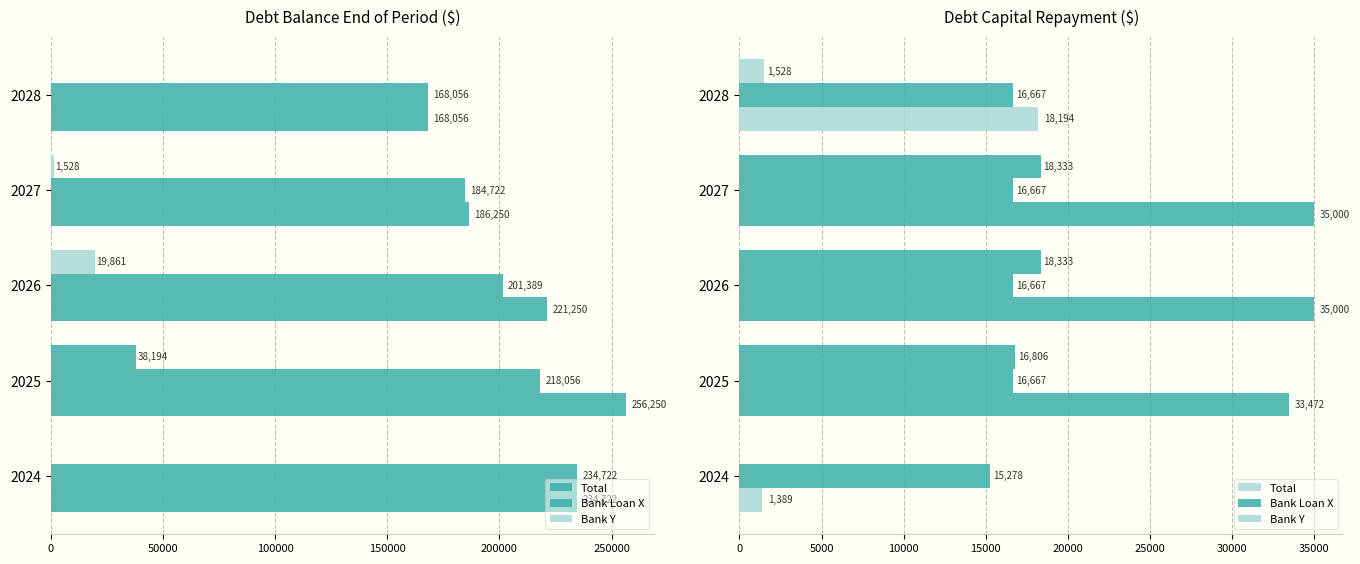

What is the average value of the Bank Loan X series?

16388.9